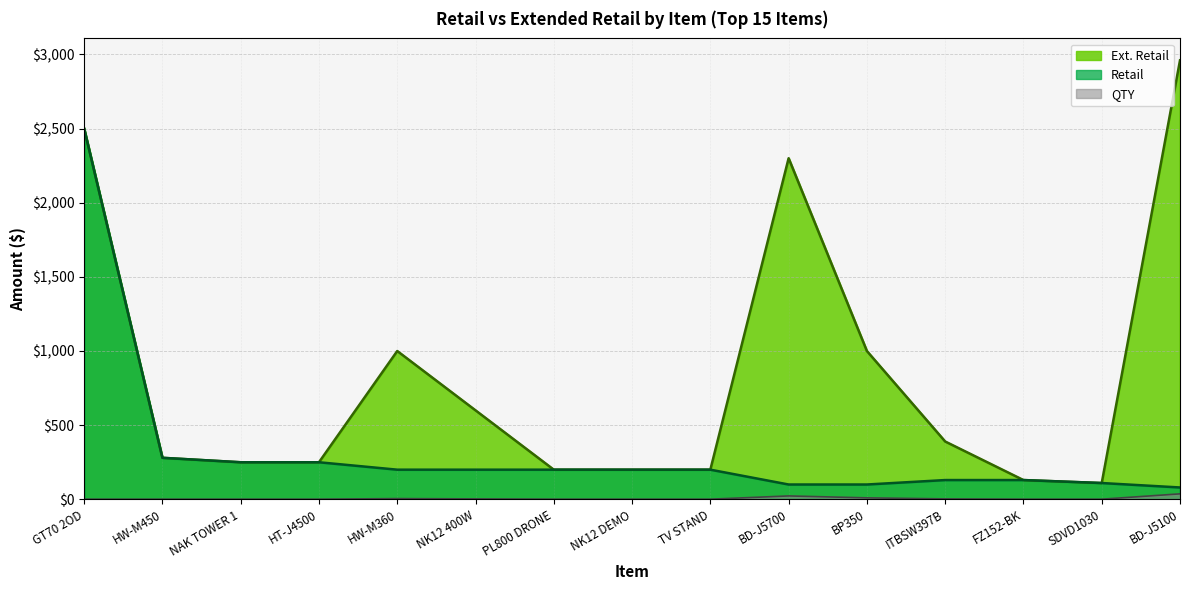

What are all the series names shown in the legend?

Ext. Retail, Retail, QTY